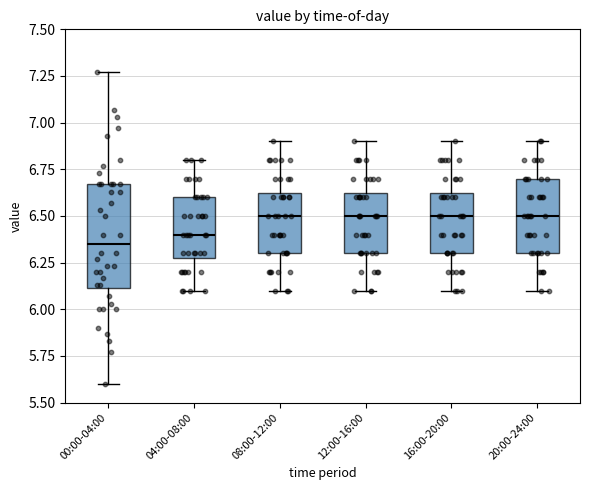

Where is the lower edge of the box for 00:00-04:00 on the y-axis? The values are not printed on the chart, so give them approximately, as read against the axis.

6.10